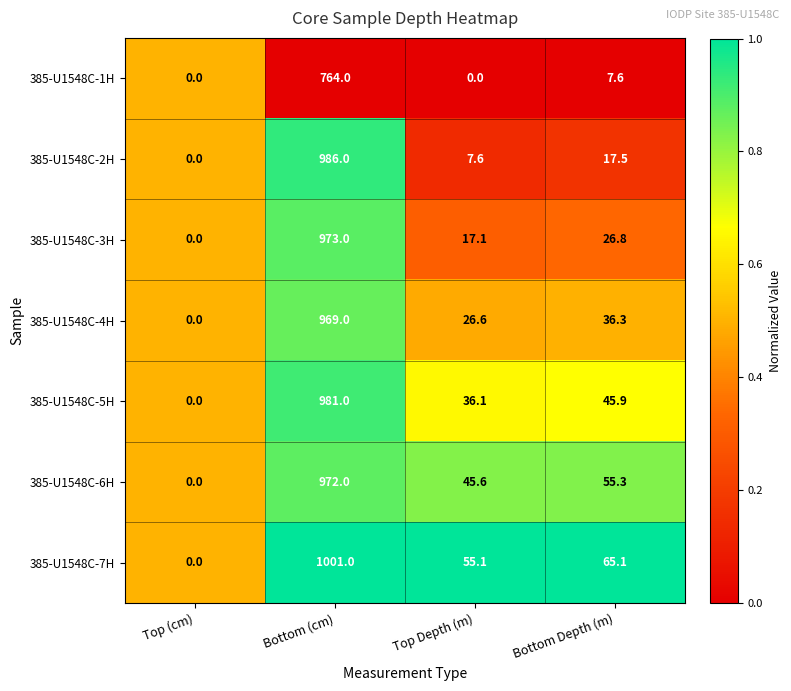

What is the greatest value displayed?

1001.0